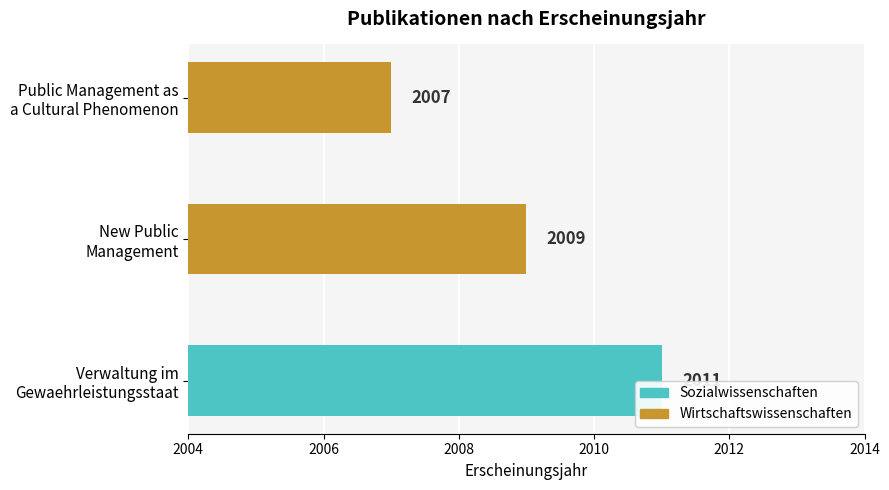

Does the chart contain stacked bars?

No